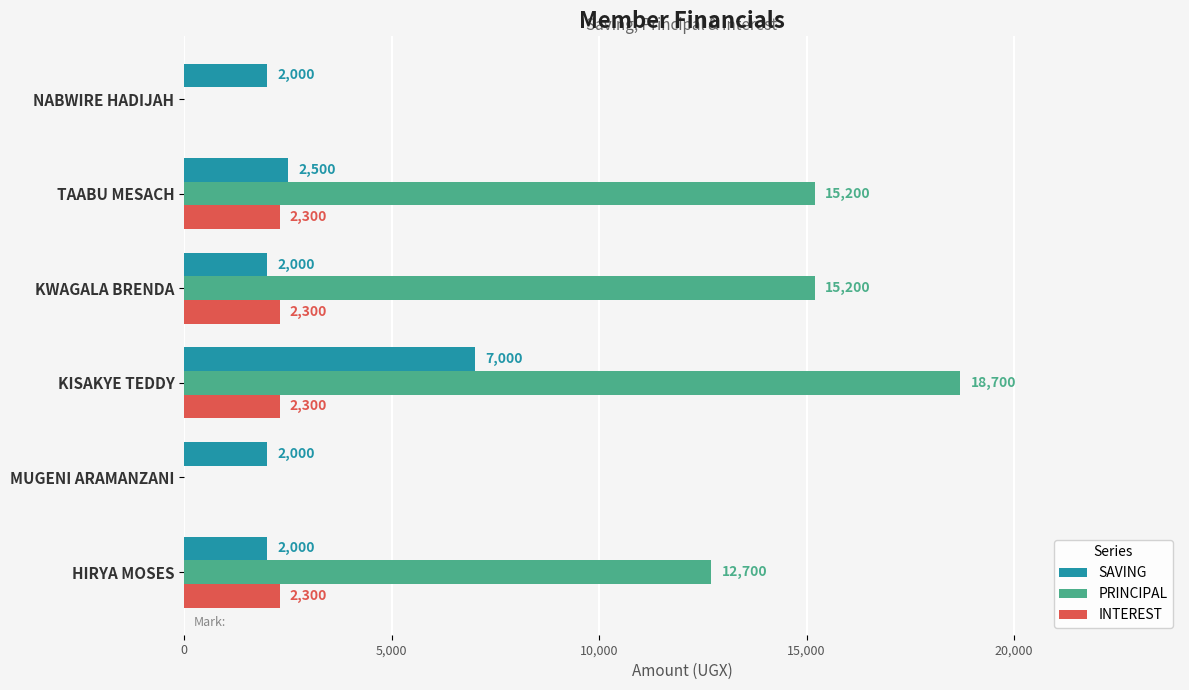

How many categories are shown in the chart?

6